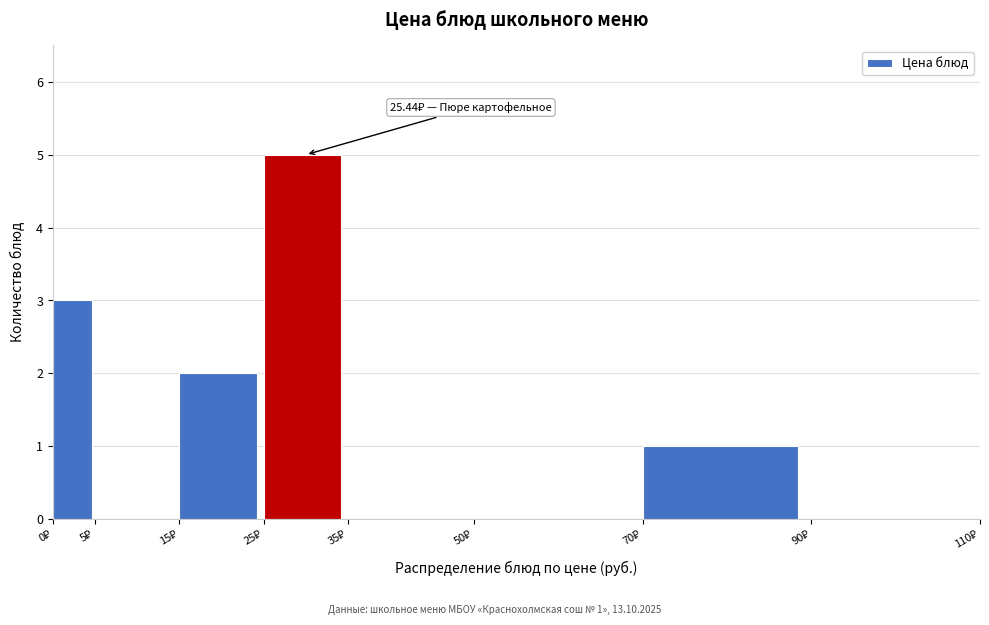

Which range on the x-axis has the tallest bar?

25 to 35